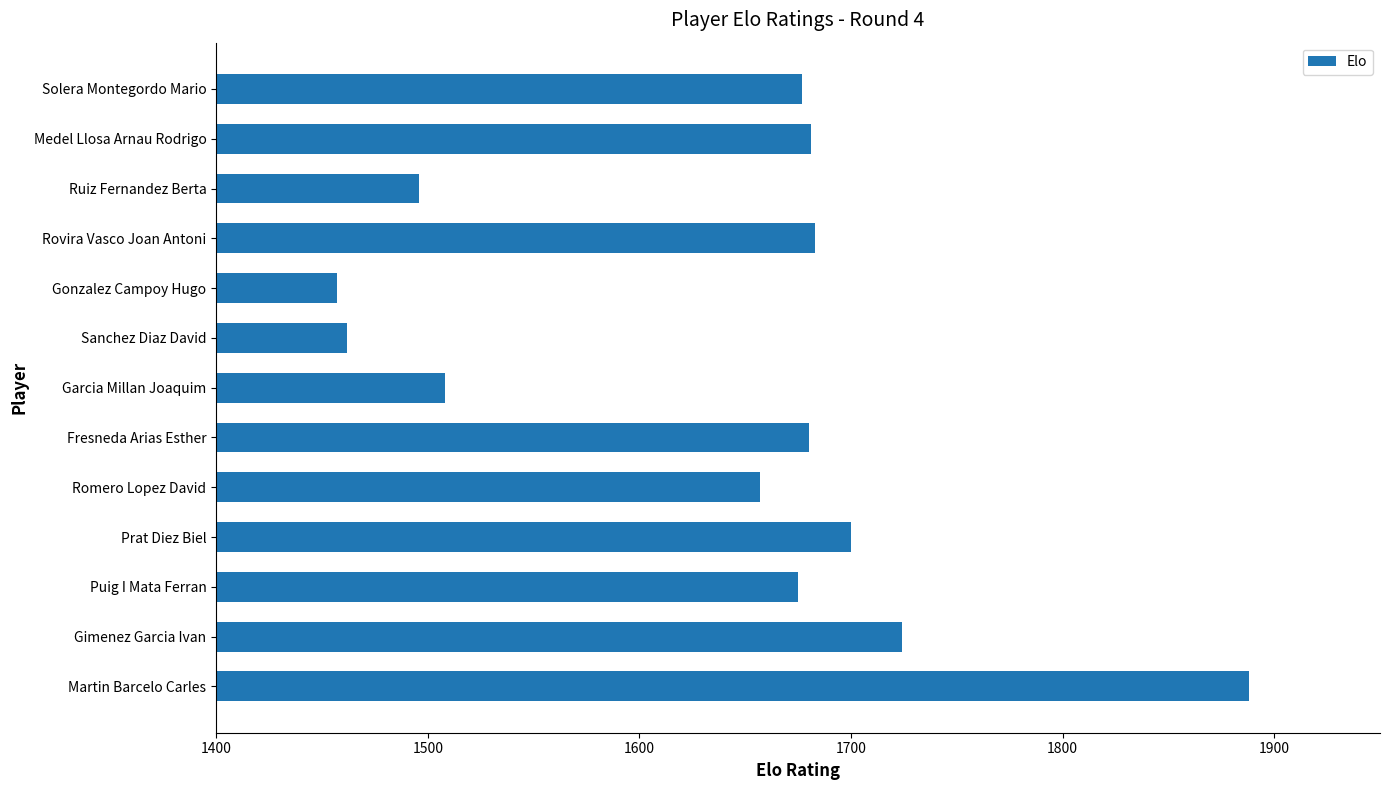

What is the difference between the maximum and minimum values?

431